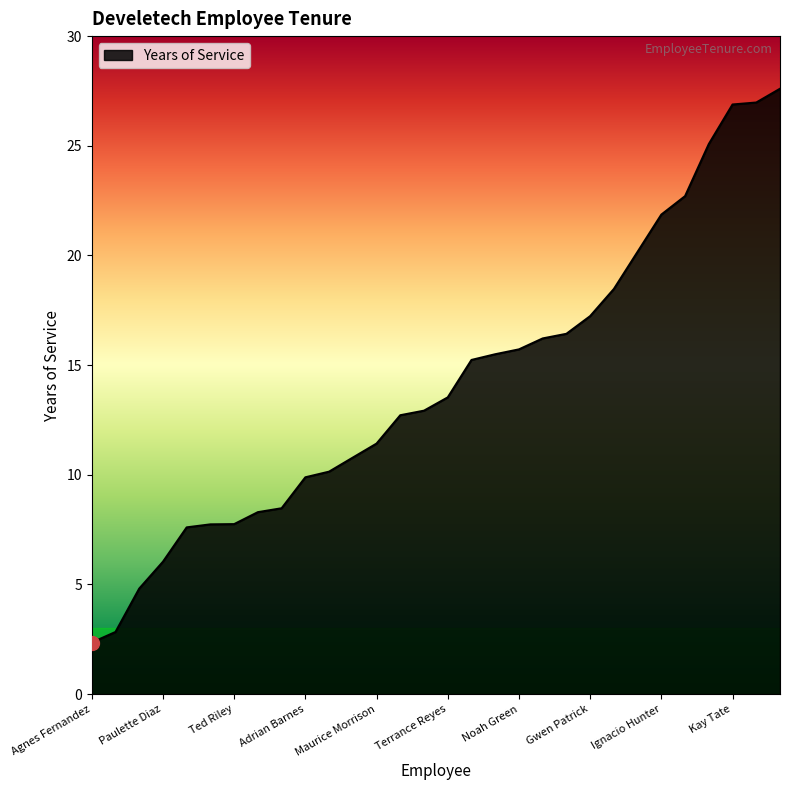

What is the difference between the maximum and minimum values?

25.2